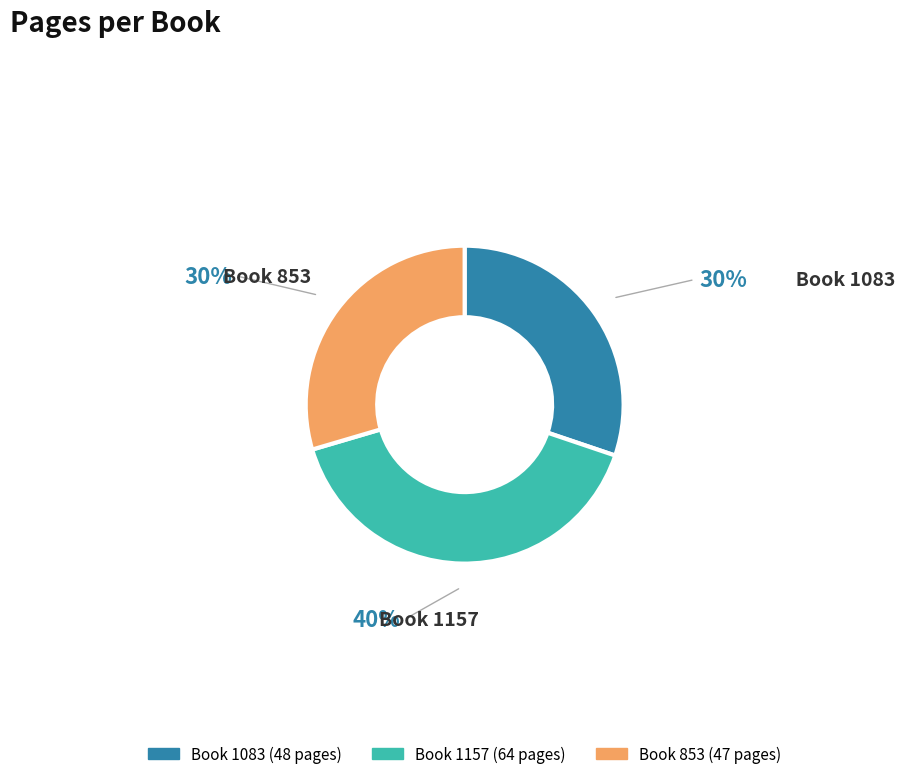

Does any single category account for the majority?

No